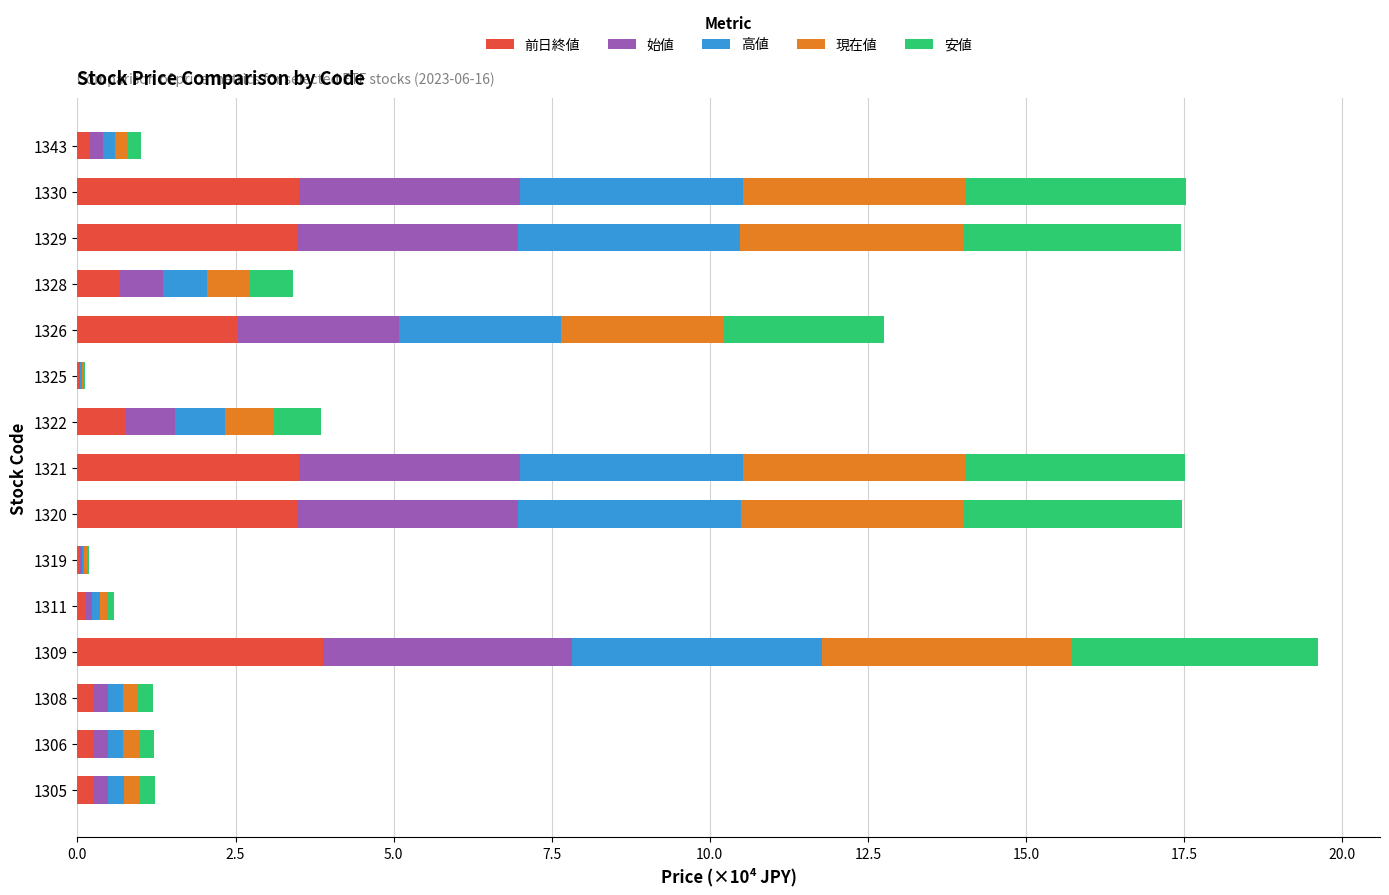

The value of 前日終値 at 1330 is 5.2. True or false?

False